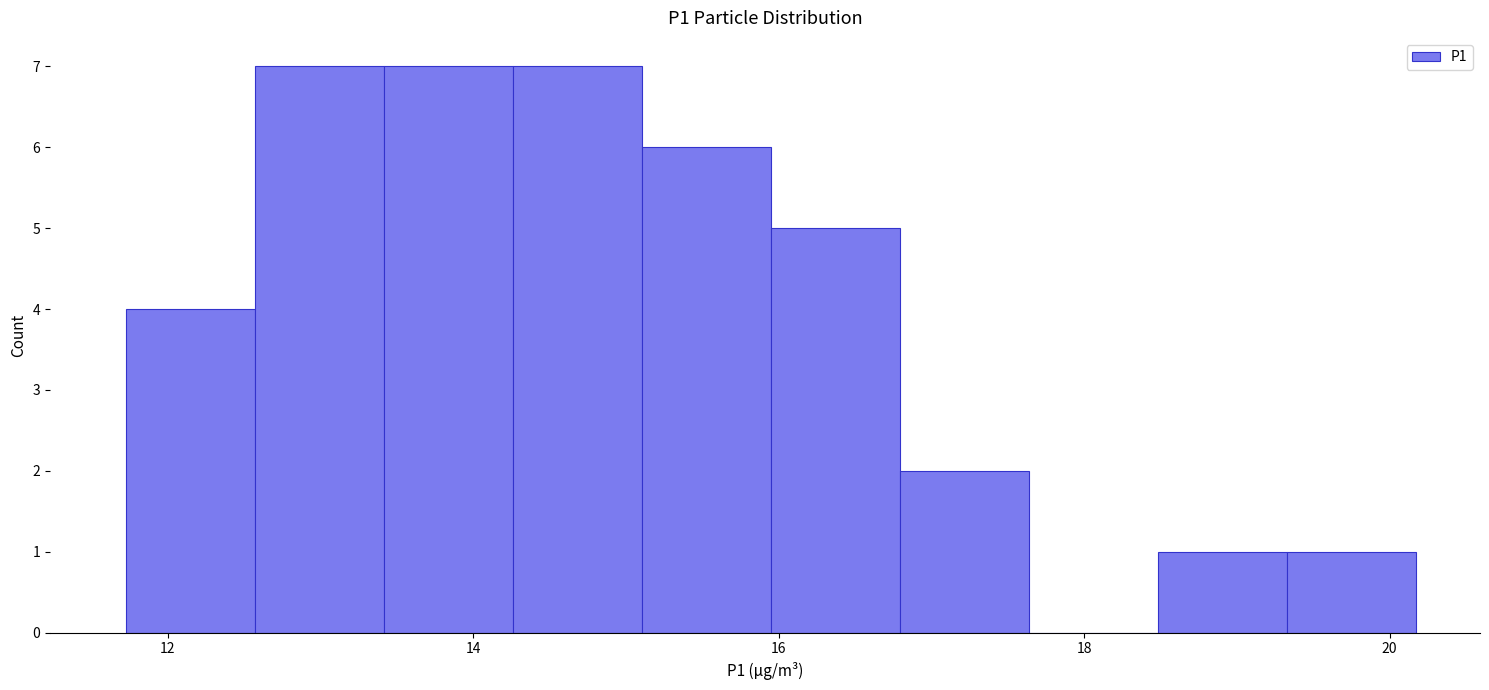

Reading left to right, transcribe this chart: for each bar, give the range it covers on the x-axis and its height. Neither the bar edges nor the heights are printed on the chart, so give them approximately, as read against the axes.

11.8 to 12.6: 4
12.6 to 13.4: 7
13.4 to 14.2: 7
14.2 to 15.2: 7
15.2 to 16.0: 6
16.0 to 16.8: 5
16.8 to 17.6: 2
17.6 to 18.4: 0
18.4 to 19.4: 1
19.4 to 20.2: 1